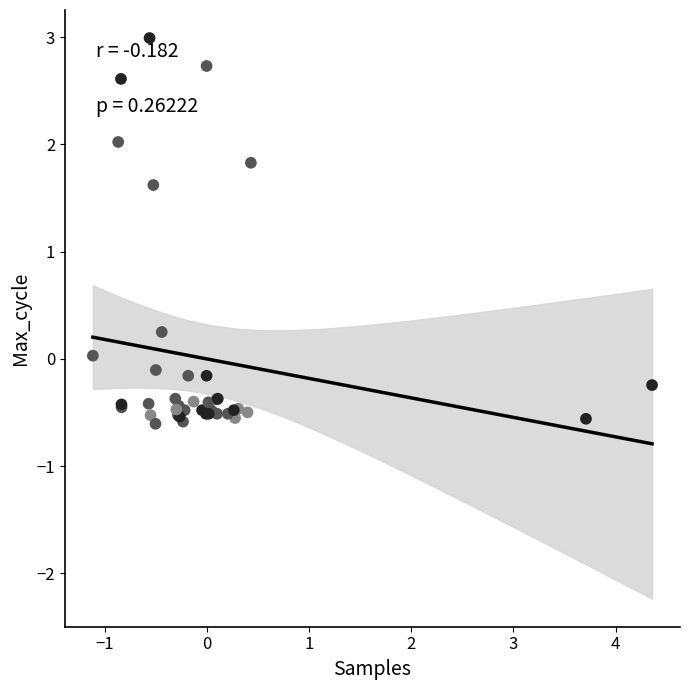

What Y value in the scatter plot is closest to 1?

1.6